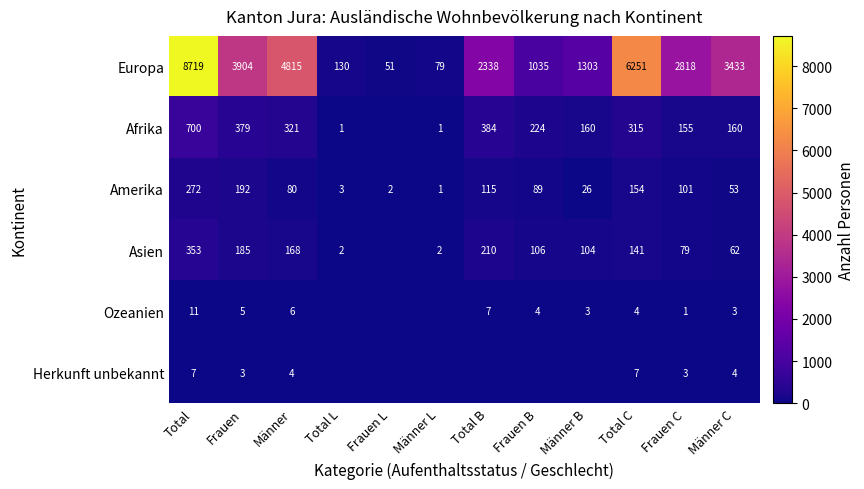

Is the value of Asien at Männer L greater than the value of Afrika at Männer C?

No